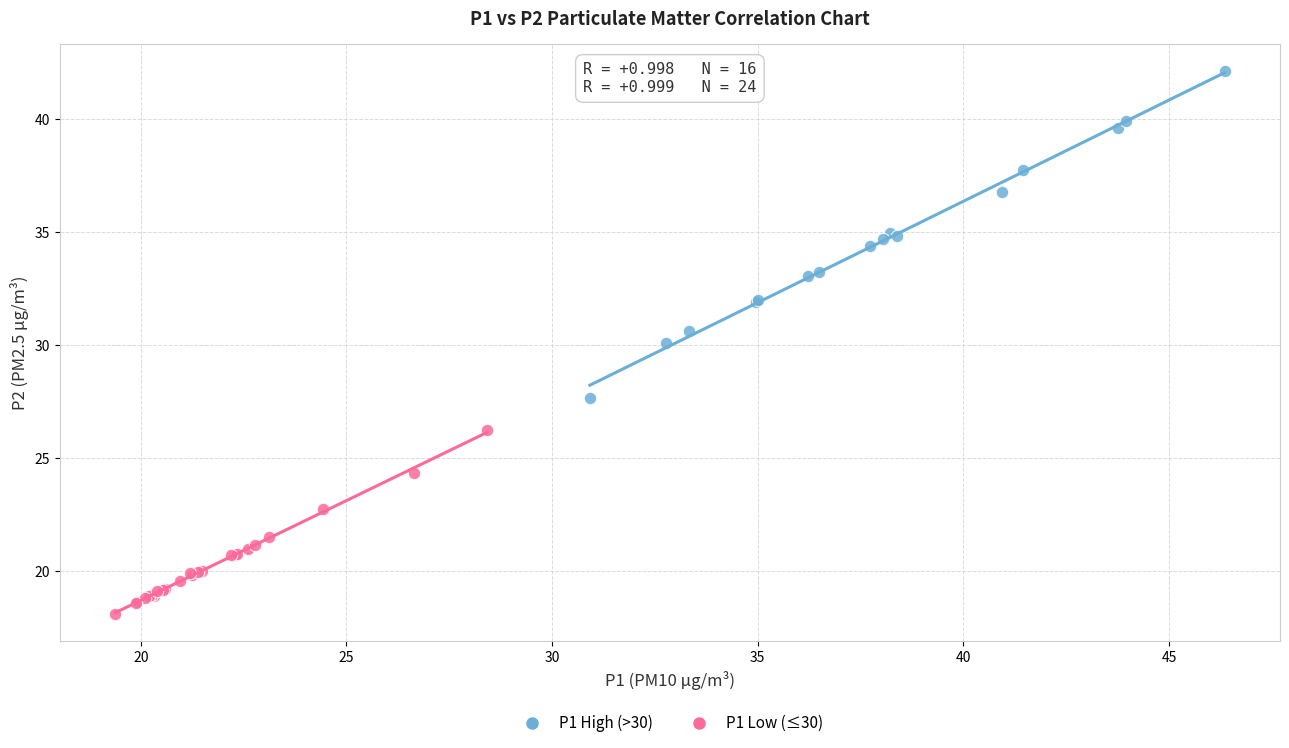

Which series contains the lowest Y value?

P1 Low (≤30)